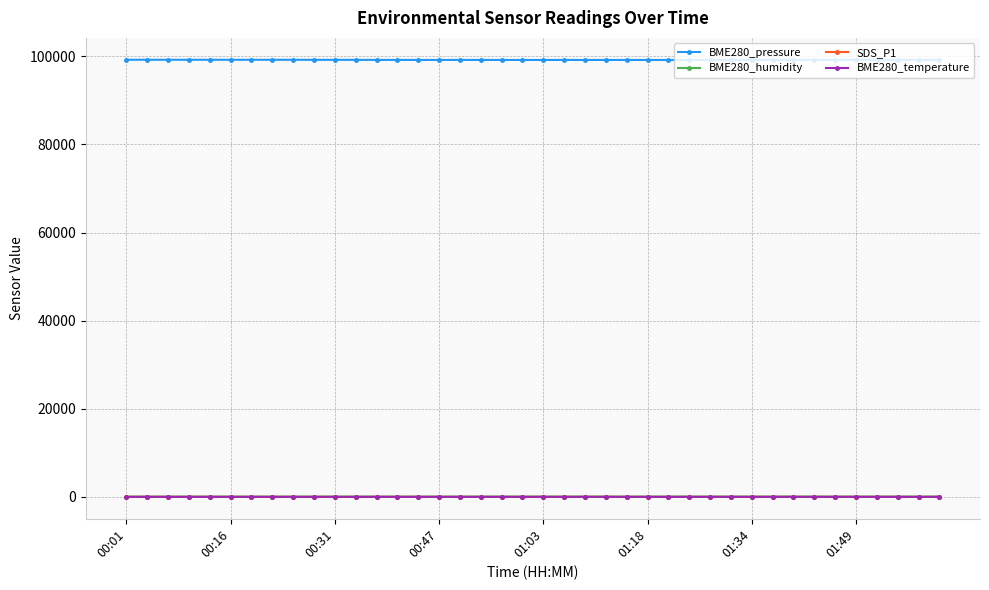

At how many categories does at least one series exceed 77265?

40